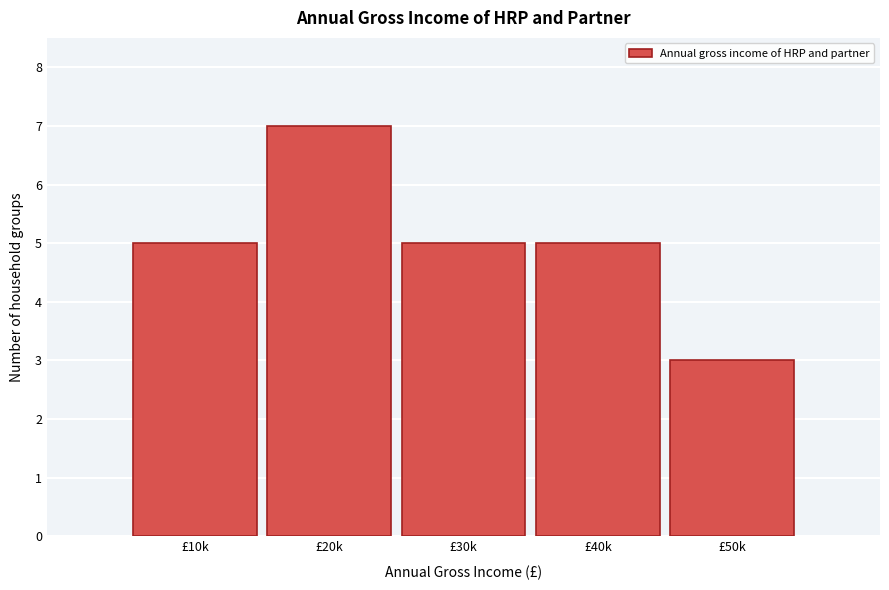

Reading left to right, transcribe all the data shown in this chart.

5	7	5	5	3